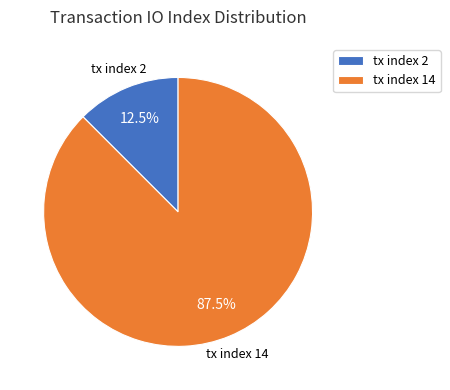

Rank the categories by value from lowest to highest.

tx index 2, tx index 14